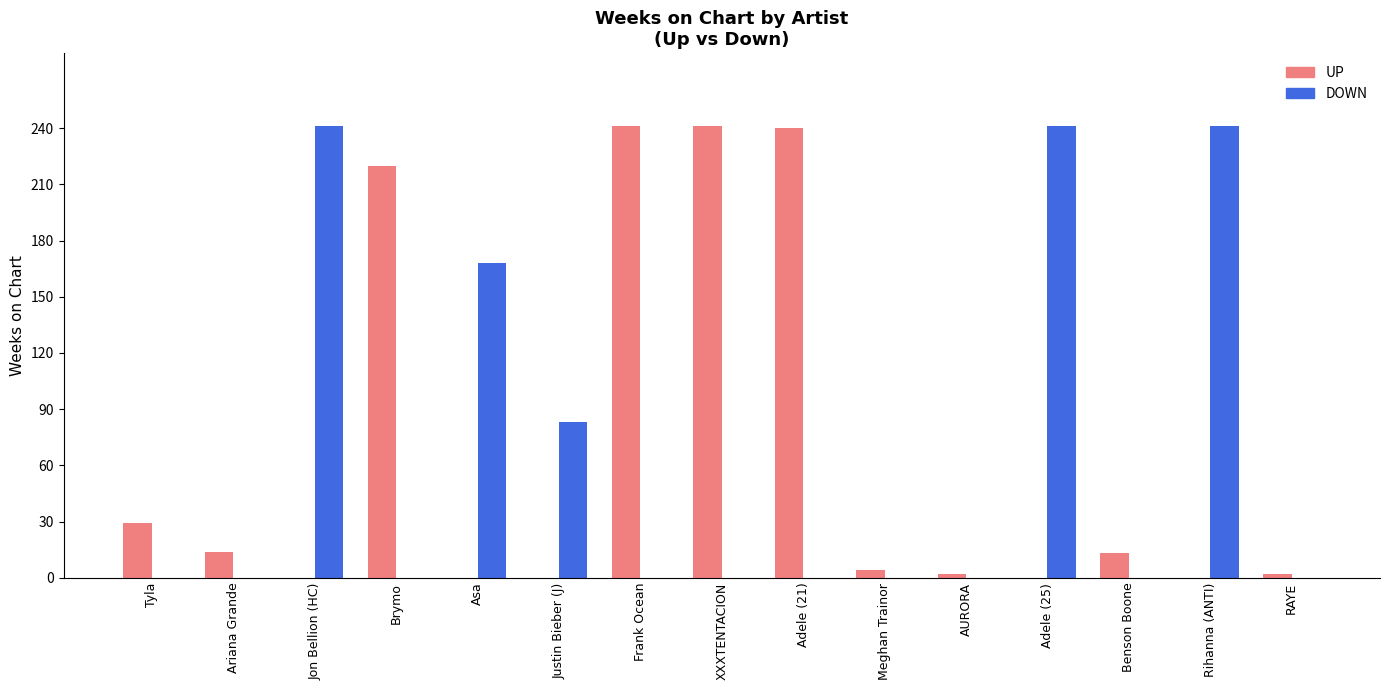

What is the sum of all DOWN values?

974